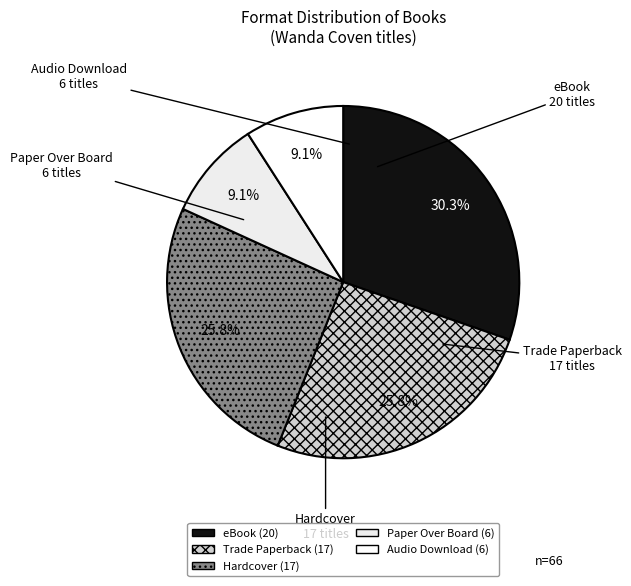

Which slice is the largest?

eBook